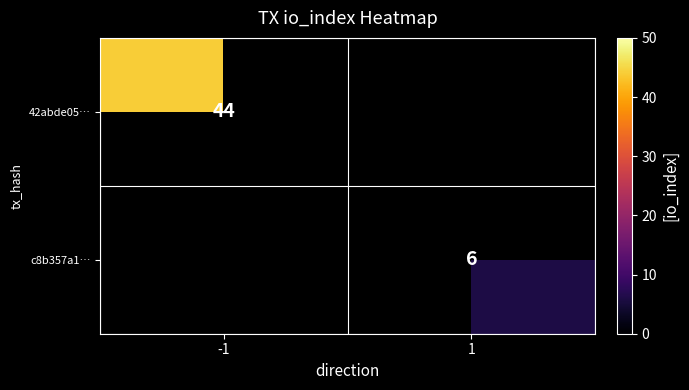

Is it true that 42abde05… equals 44 at -1?

True